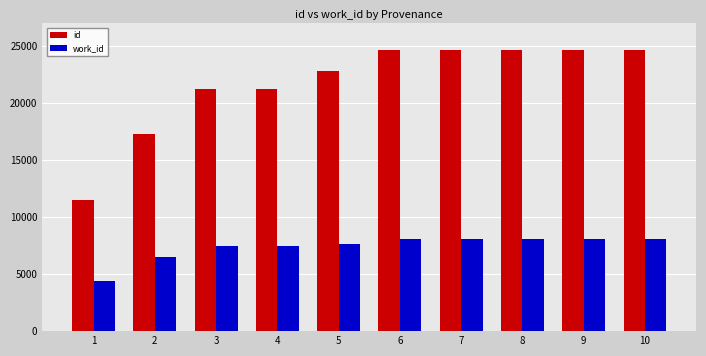

What is the difference between the second highest and minimum values in the work_id series?

3714